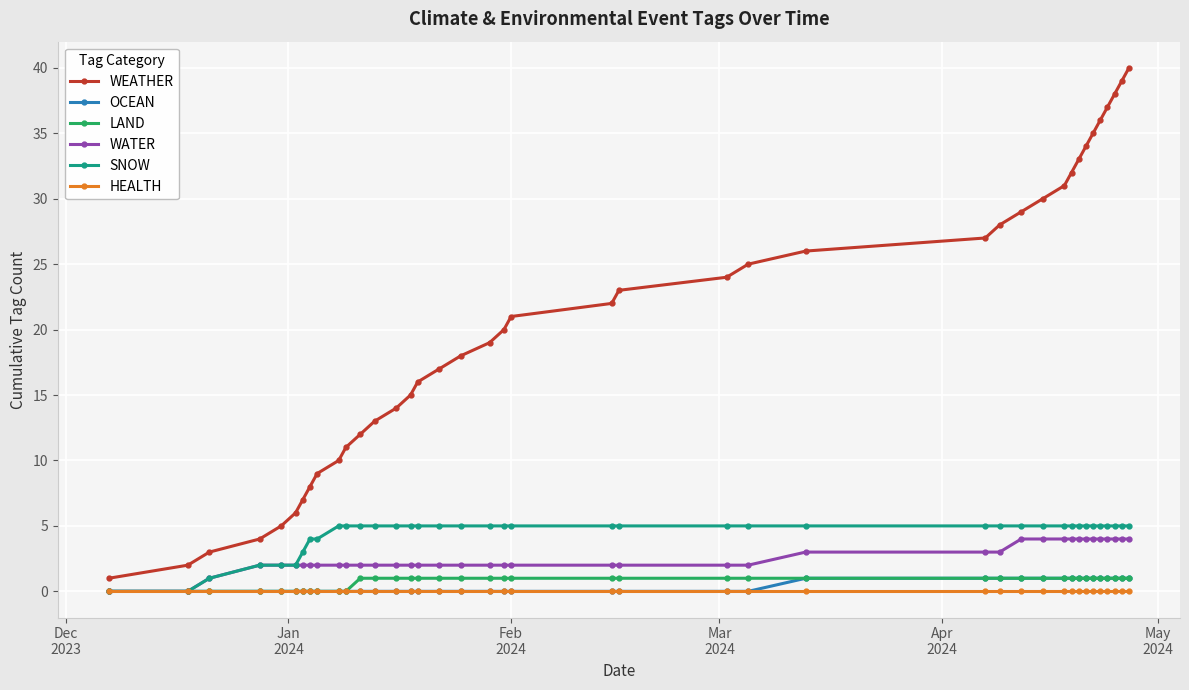

What are all the series names shown in the legend?

WEATHER, OCEAN, LAND, WATER, SNOW, HEALTH